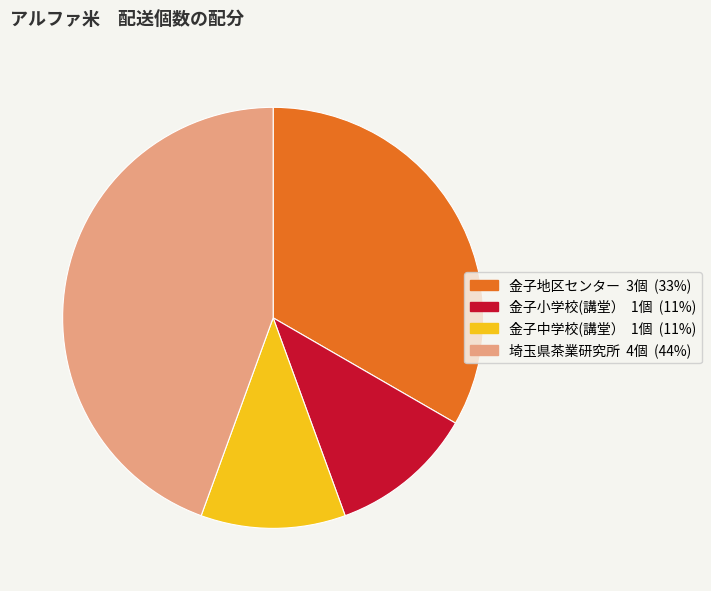

What is the ratio of the value at 金子小学校(講堂） to the value at 金子中学校(講堂）?

1.0